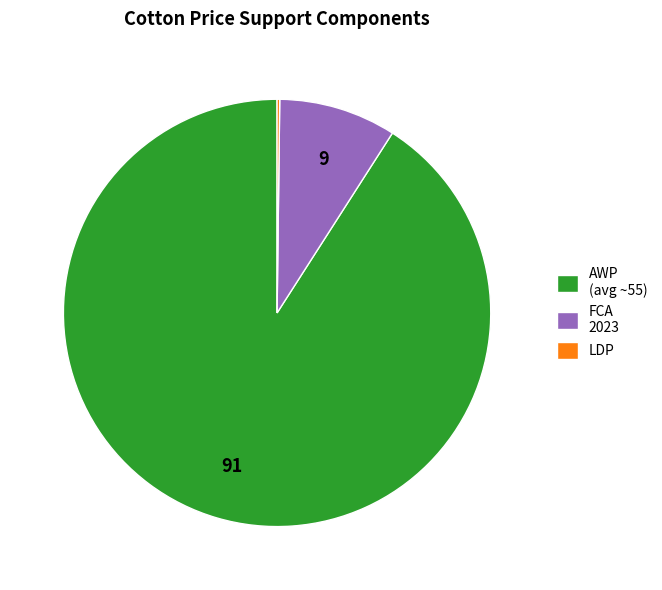

What is the majority slice?

AWP (avg ~55)